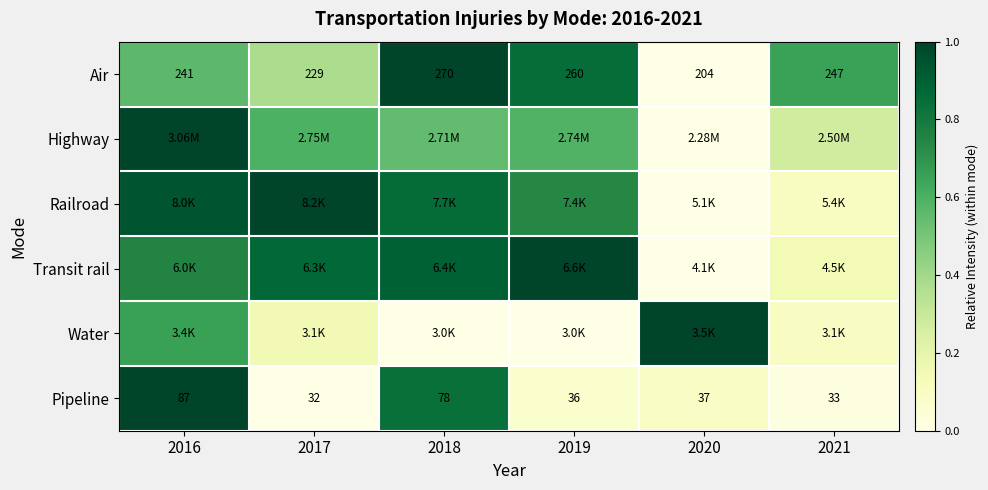

What is the total value across all series at 2020?

1.1